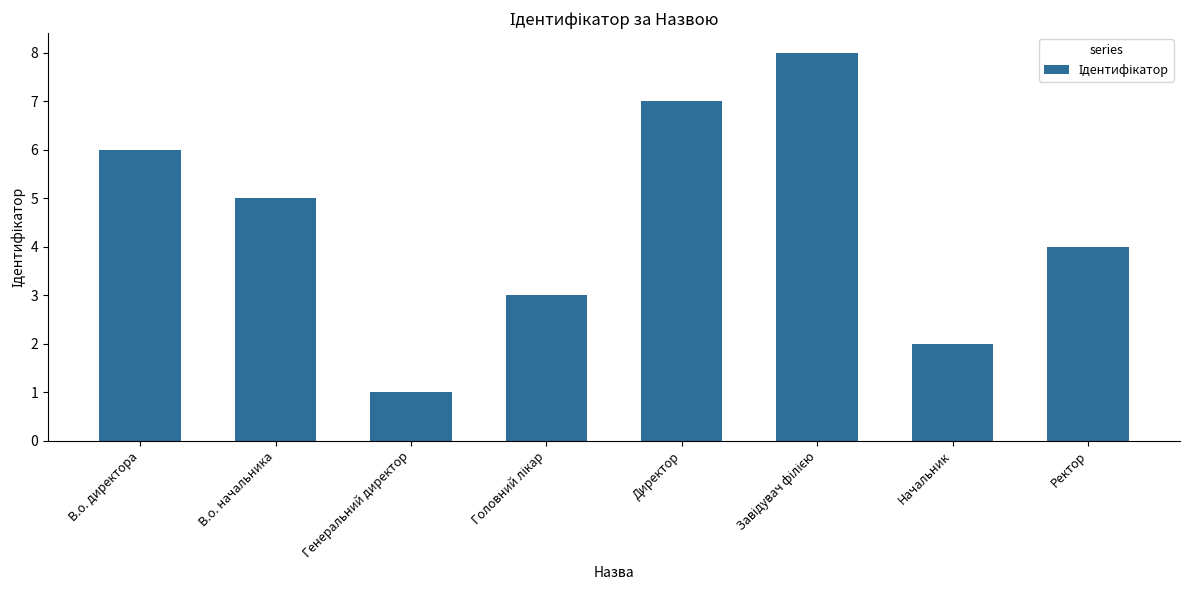

Reading left to right, list all the values displayed in this chart.

6	5	1	3	7	8	2	4